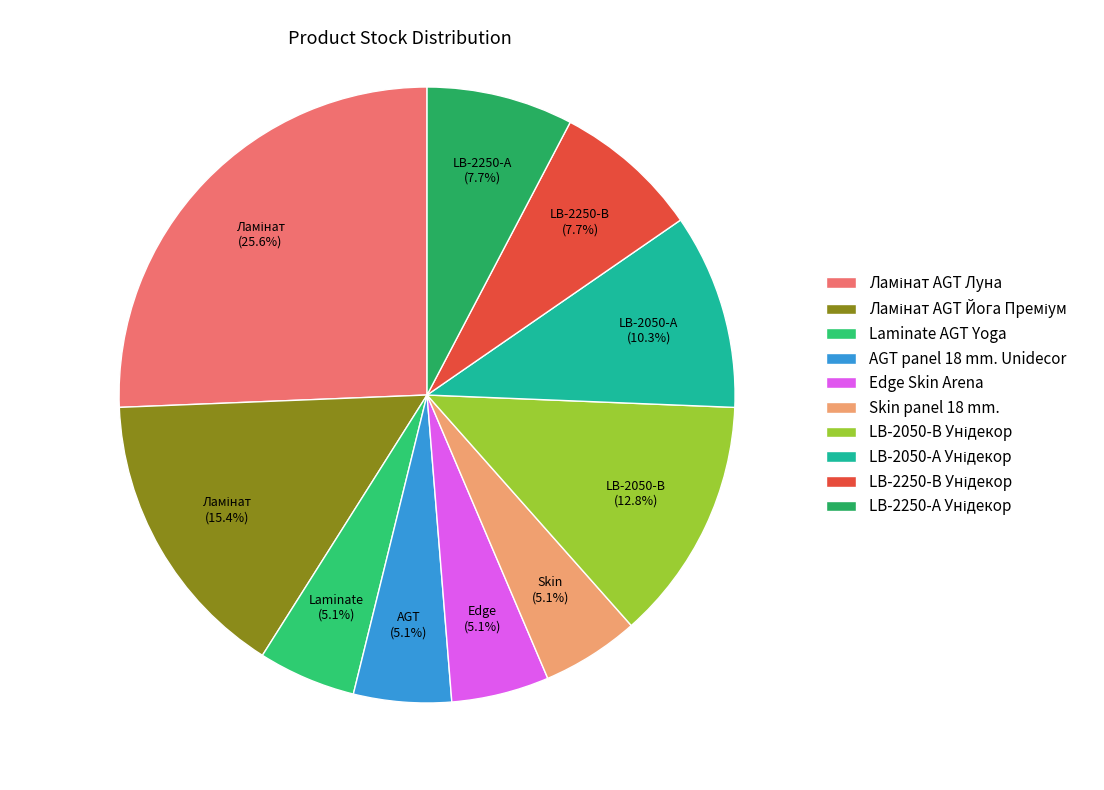

Count the number of slices in the pie.

10